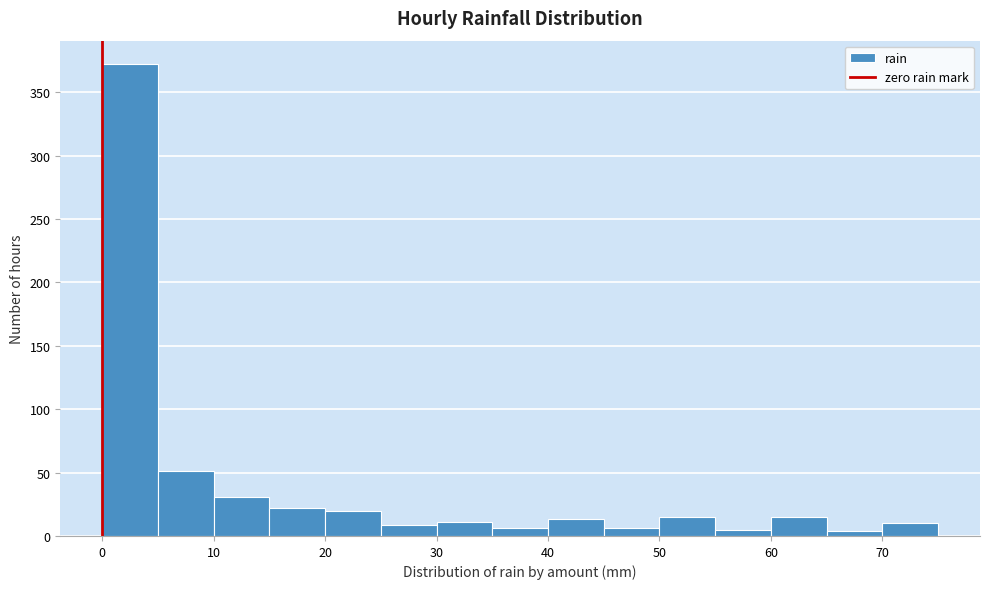

Reading left to right, transcribe this chart: for each bar, give the range it covers on the x-axis and its height. The values are not printed on the chart, so give them approximately, as read against the axis.

0 to 5: 370
5 to 10: 50
10 to 15: 30
15 to 20: 20
20 to 25: 20
25 to 30: 10
30 to 35: 10
35 to 40: 5
40 to 45: 15
45 to 50: 5
50 to 55: 15
55 to 60: 5
60 to 65: 15
65 to 70: under 5
70 to 75: 10